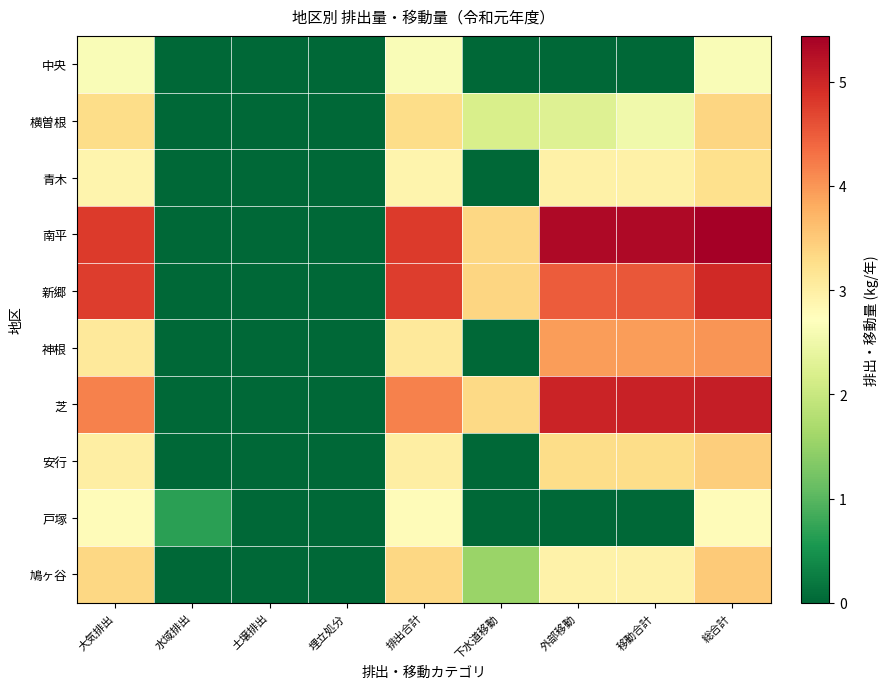

Reading left to right, what are all the values shown in this chart?

中央: 大気排出=2.6	水域排出=0.0	土壌排出=0.0	埋立処分=0.0	排出合計=2.6	下水道移動=0.0	外部移動=0.0	移動合計=0.0	総合計=2.6
横曽根: 大気排出=3.3	水域排出=0.0	土壌排出=0.0	埋立処分=0.0	排出合計=3.3	下水道移動=2.2	外部移動=2.3	移動合計=2.5	総合計=3.4
青木: 大気排出=2.9	水域排出=0.0	土壌排出=0.0	埋立処分=0.0	排出合計=2.9	下水道移動=0.0	外部移動=3.0	移動合計=3.0	総合計=3.2
南平: 大気排出=4.8	水域排出=0.0	土壌排出=0.0	埋立処分=0.0	排出合計=4.8	下水道移動=3.3	外部移動=5.3	移動合計=5.3	総合計=5.4
新郷: 大気排出=4.8	水域排出=0.0	土壌排出=0.0	埋立処分=0.0	排出合計=4.8	下水道移動=3.4	外部移動=4.5	移動合計=4.5	総合計=5.0
神根: 大気排出=3.1	水域排出=0.0	土壌排出=0.0	埋立処分=0.0	排出合計=3.1	下水道移動=0.0	外部移動=3.9	移動合計=3.9	総合計=4.0
芝: 大気排出=4.2	水域排出=0.0	土壌排出=0.0	埋立処分=0.0	排出合計=4.2	下水道移動=3.3	外部移動=5.0	移動合計=5.0	総合計=5.1
安行: 大気排出=3.0	水域排出=0.0	土壌排出=0.0	埋立処分=0.0	排出合計=3.0	下水道移動=0.0	外部移動=3.3	移動合計=3.3	総合計=3.5
戸塚: 大気排出=2.8	水域排出=0.7	土壌排出=0.0	埋立処分=0.0	排出合計=2.8	下水道移動=0.0	外部移動=0.0	移動合計=0.0	総合計=2.8
鳩ヶ谷: 大気排出=3.4	水域排出=0.0	土壌排出=0.0	埋立処分=0.0	排出合計=3.4	下水道移動=1.5	外部移動=2.9	移動合計=3.0	総合計=3.5